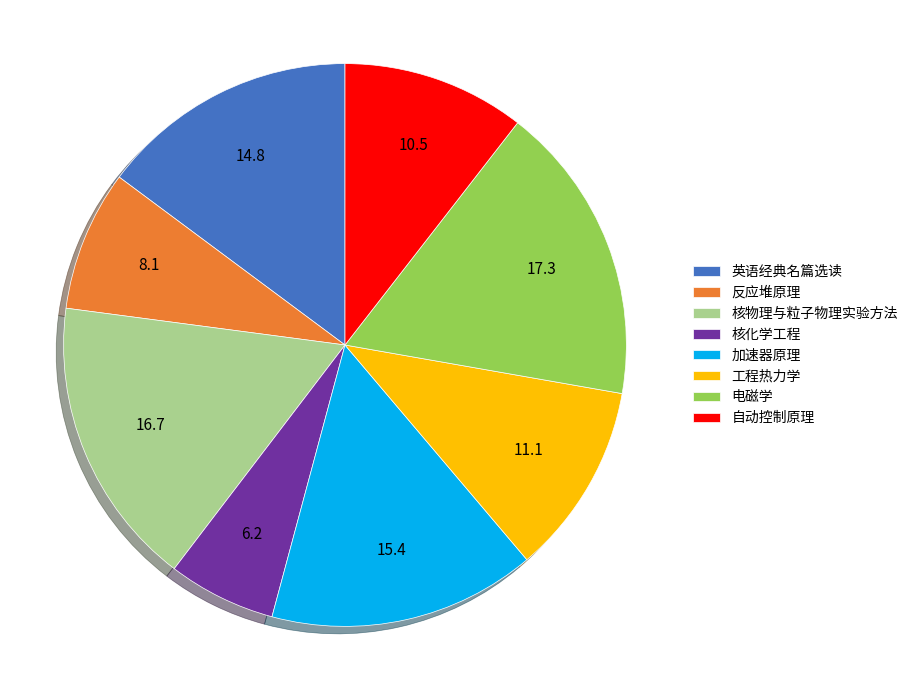

Which has a higher value, 工程热力学 or 反应堆原理?

工程热力学